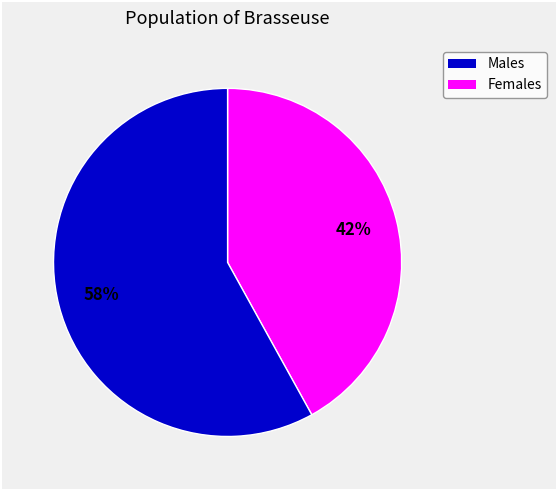

To the nearest percent, what portion does Females represent?

58%